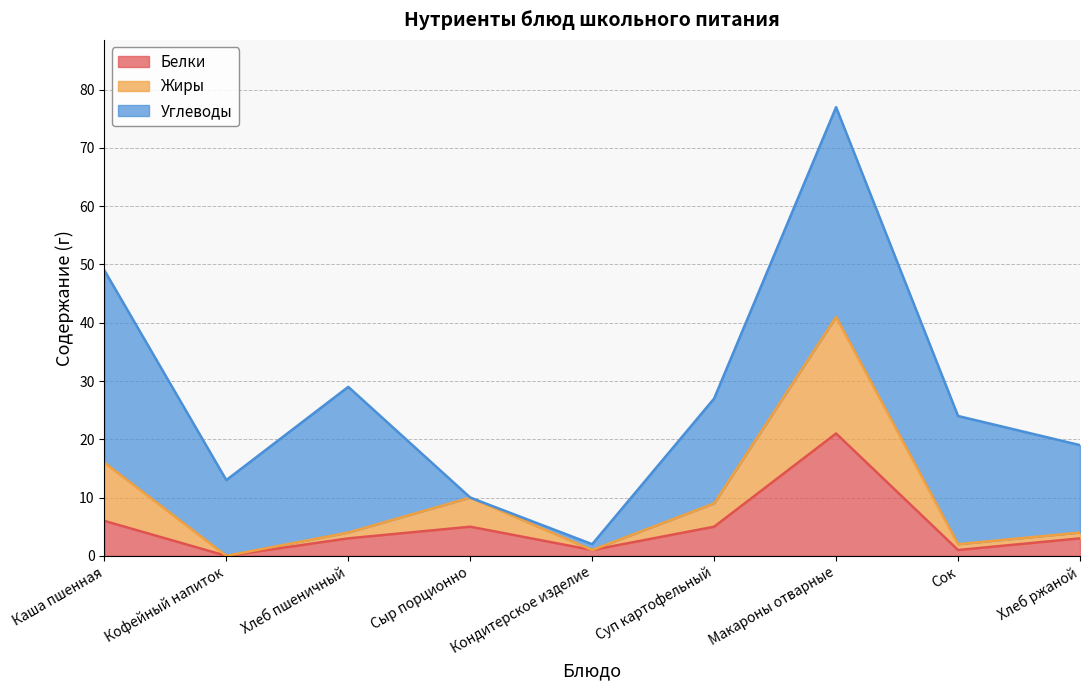

Read the Белки value at Каша пшенная.

6